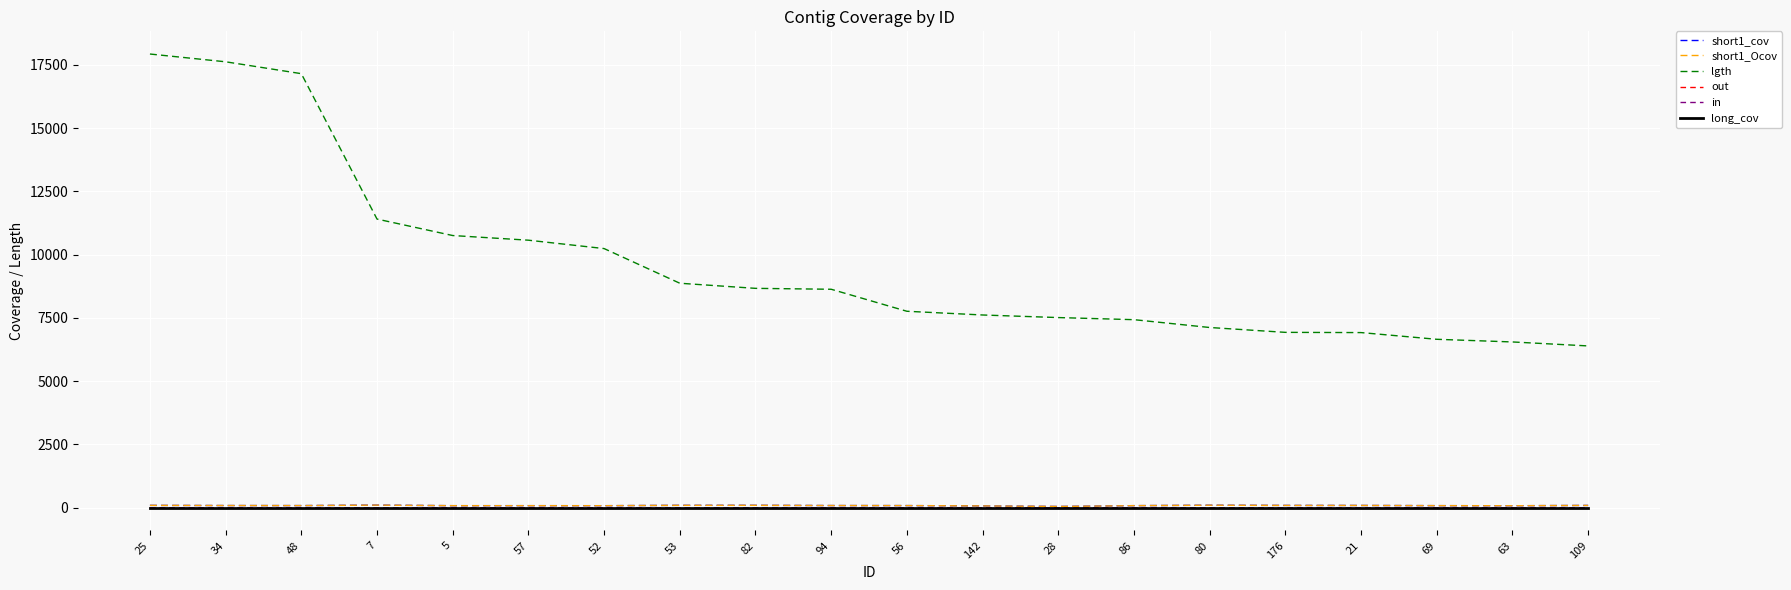

Which category has the highest value across all series?

25